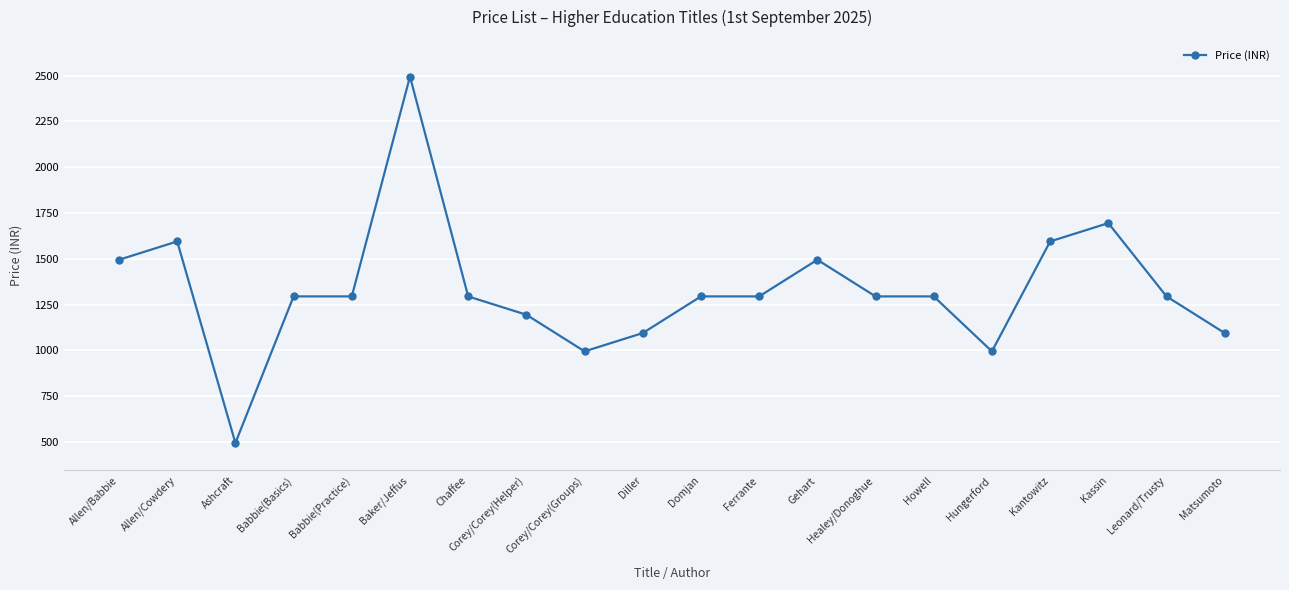

How many series are shown in this chart?

1